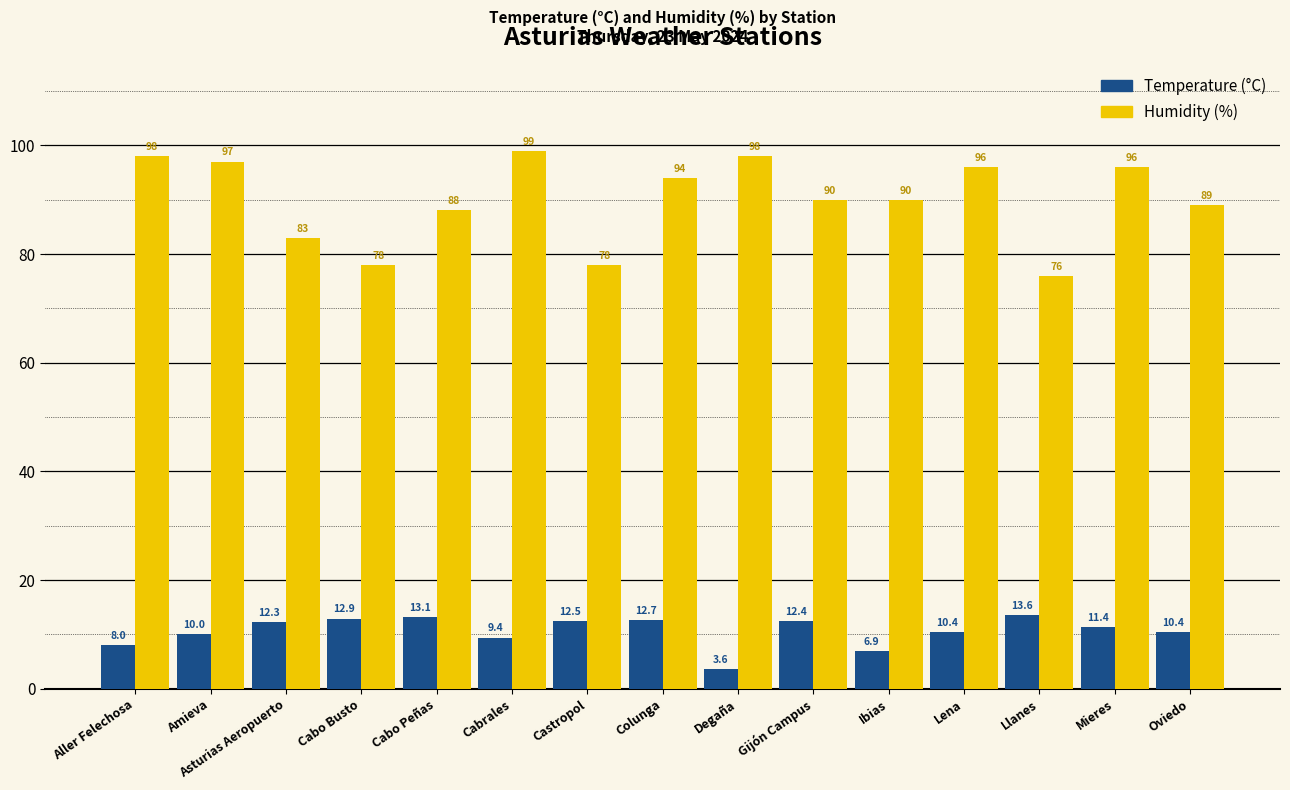

True or false: Humidity (%) has a value of 51.1 at Cabo Peñas.

False